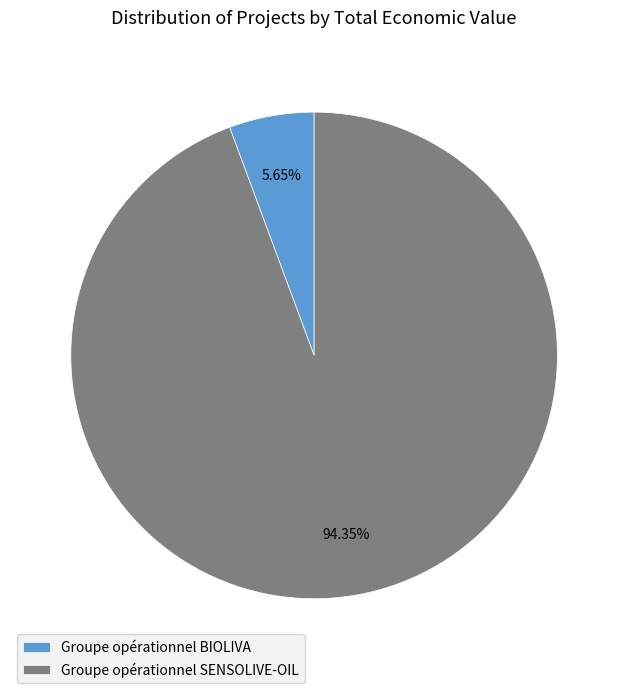

What is the largest slice in the pie chart?

Groupe opérationnel SENSOLIVE-OIL